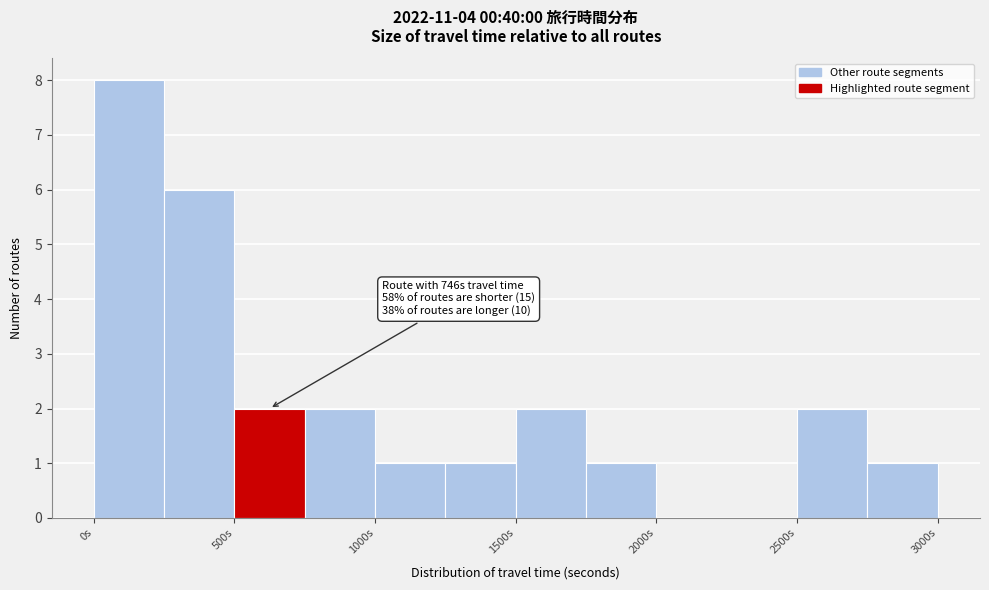

Which range on the x-axis has the tallest bar?

0 to 250